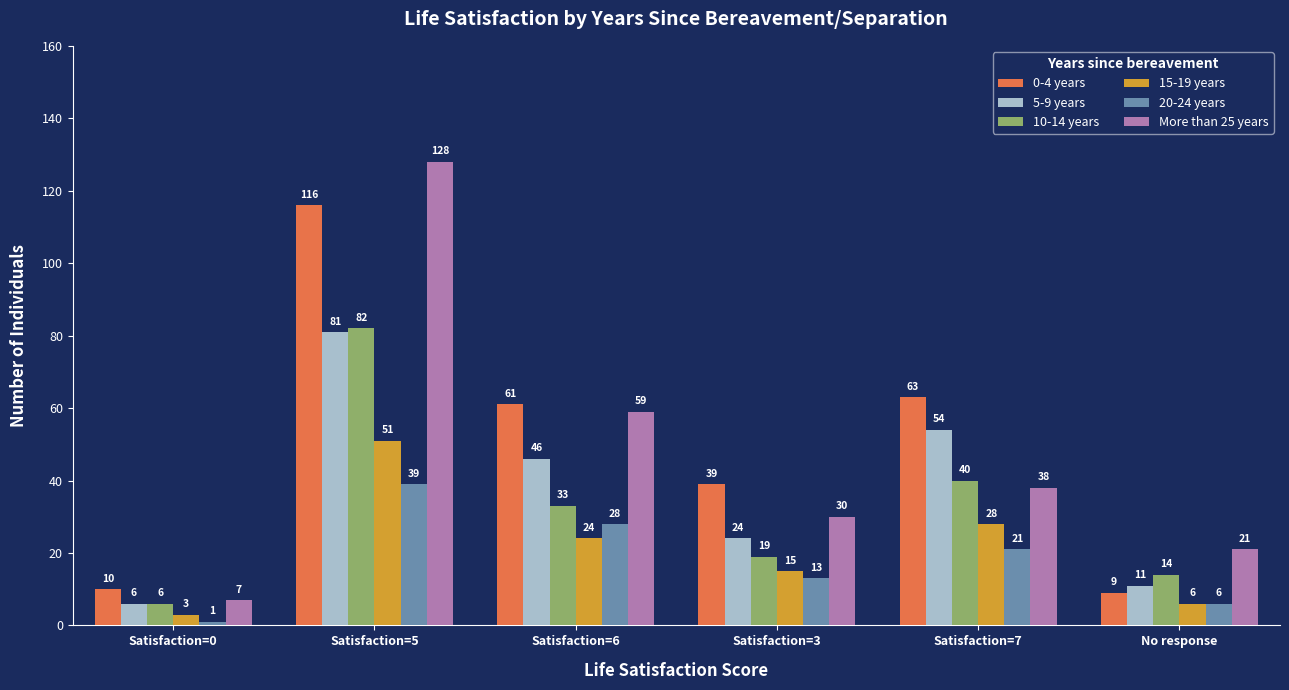

What is the average value of the 5-9 years series?

37